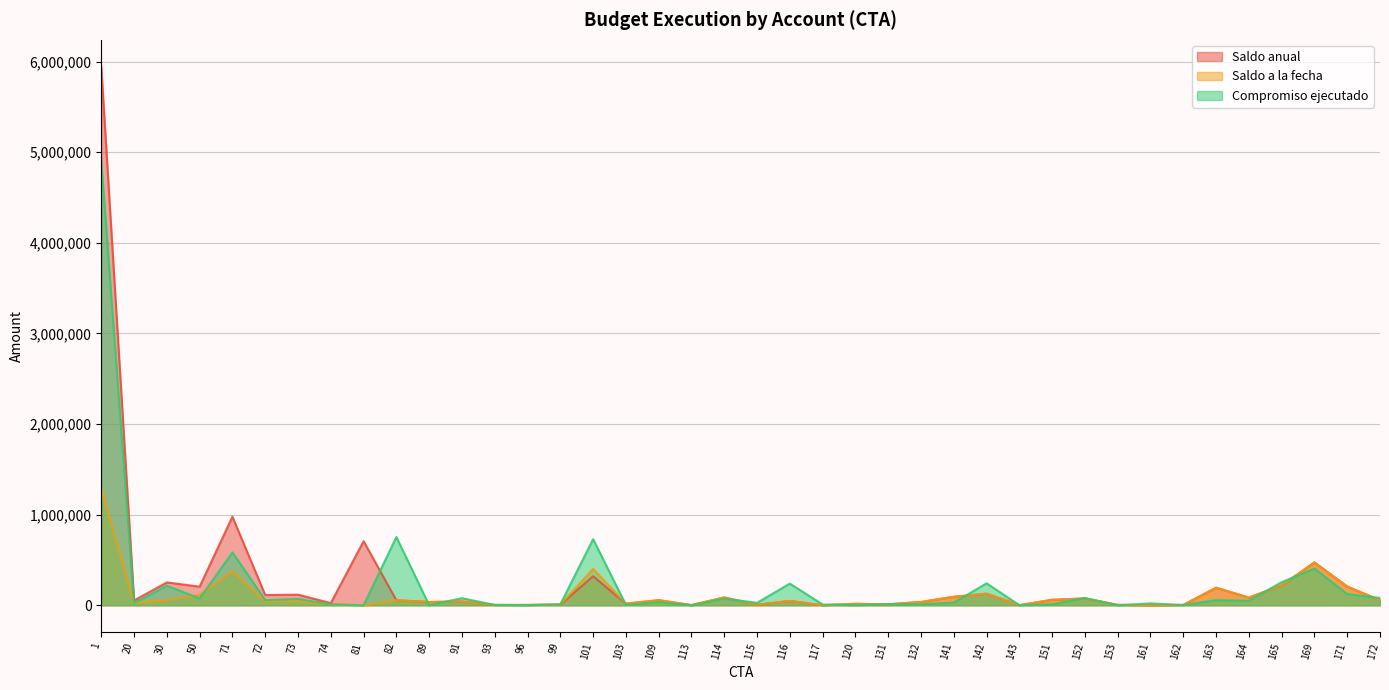

Does the chart have visible grid lines?

Yes